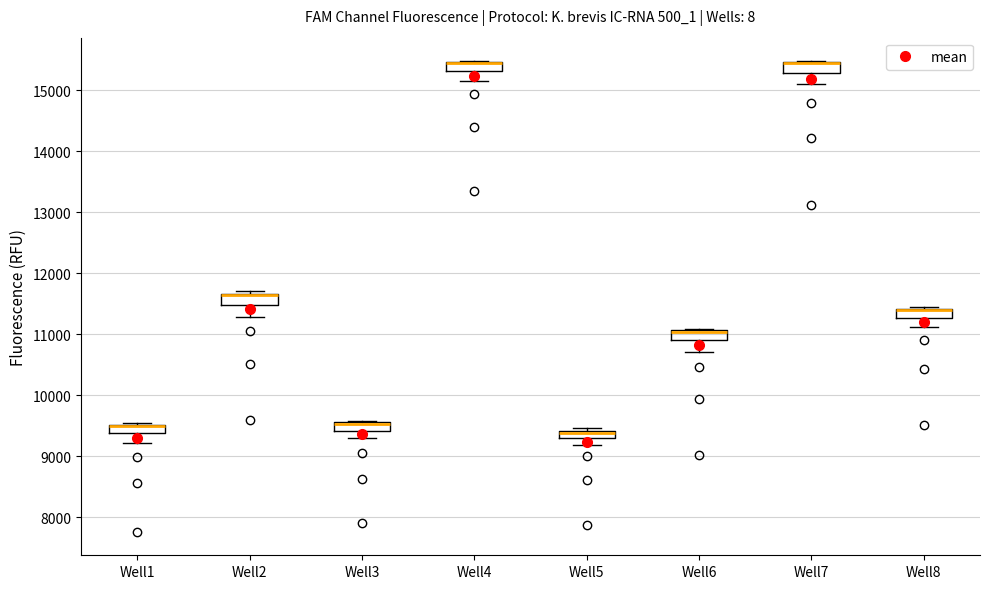

Where is the upper edge of the box for Well7 on the y-axis? The values are not printed on the chart, so give them approximately, as read against the axis.

15500